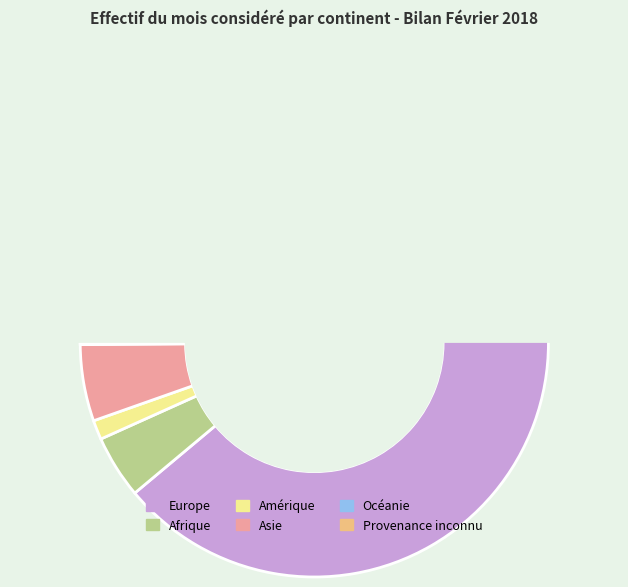

What is the majority slice?

Europe